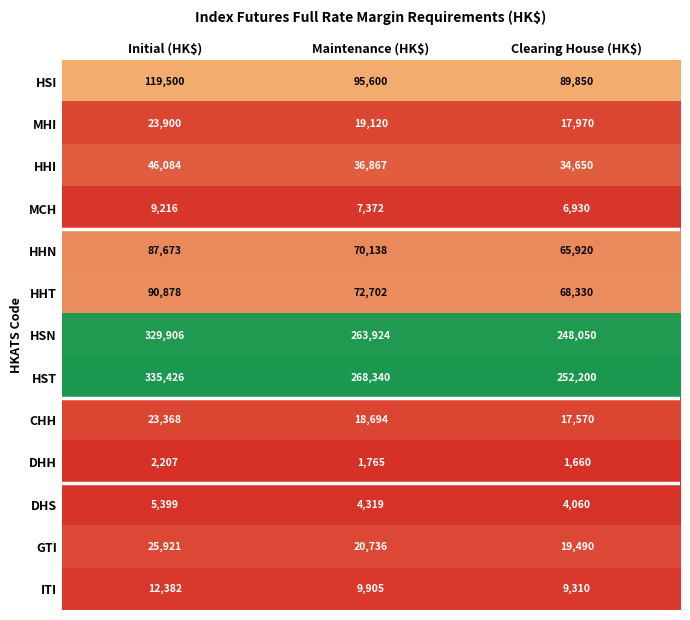

Which label corresponds to the smallest value in the chart?

Clearing House (HK$)